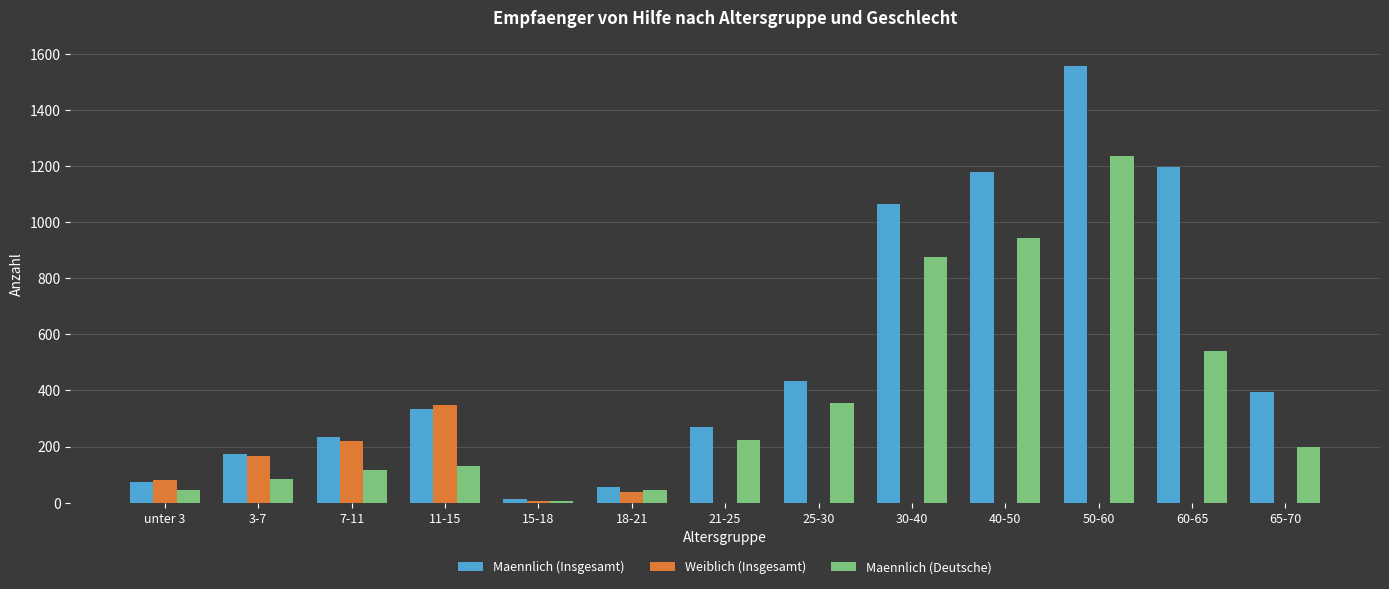

Read the Maennlich (Insgesamt) value at 60-65, to the nearest 10.

1200